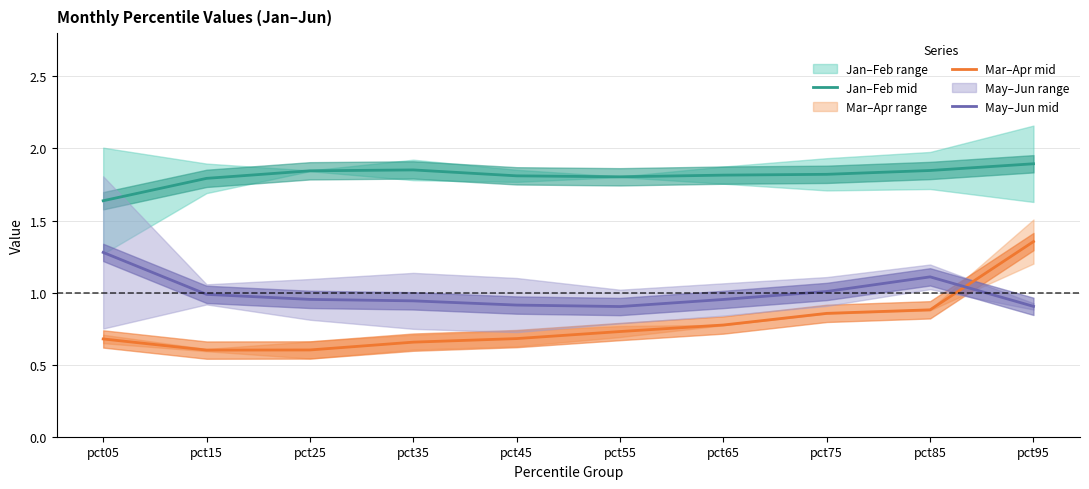

In Jan–Feb mid, how many points are higher than both neighbors (excluding endpoints)?

1